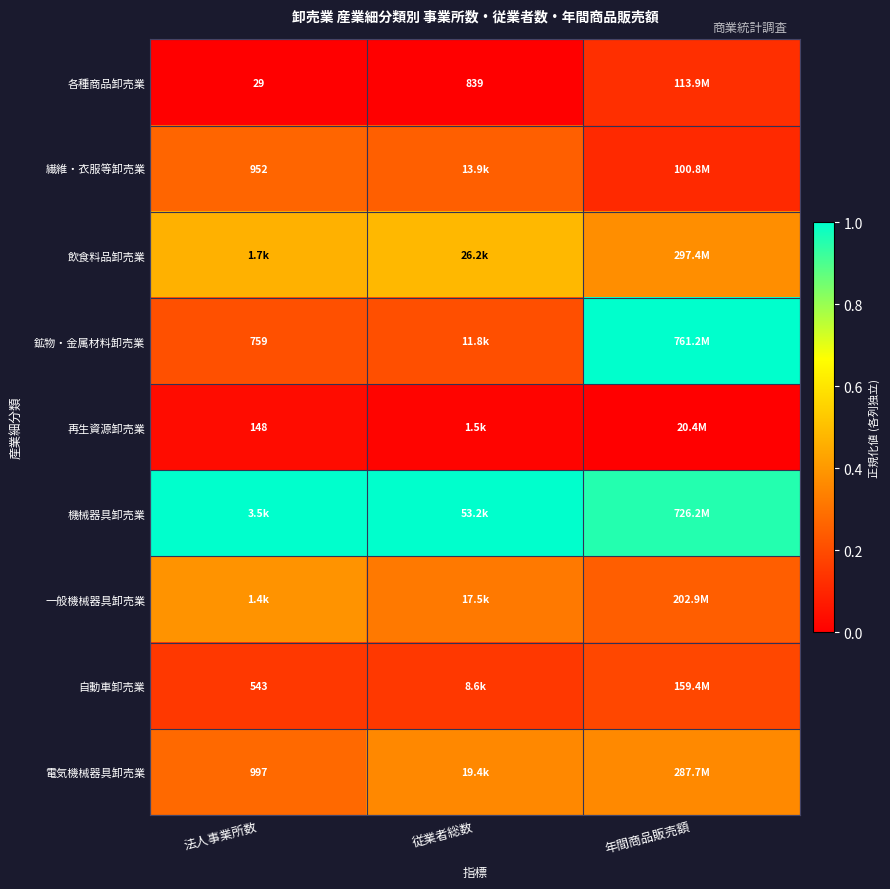

The value of 繊維・衣服等卸売業 at 従業者総数 is 0.3. True or false?

True